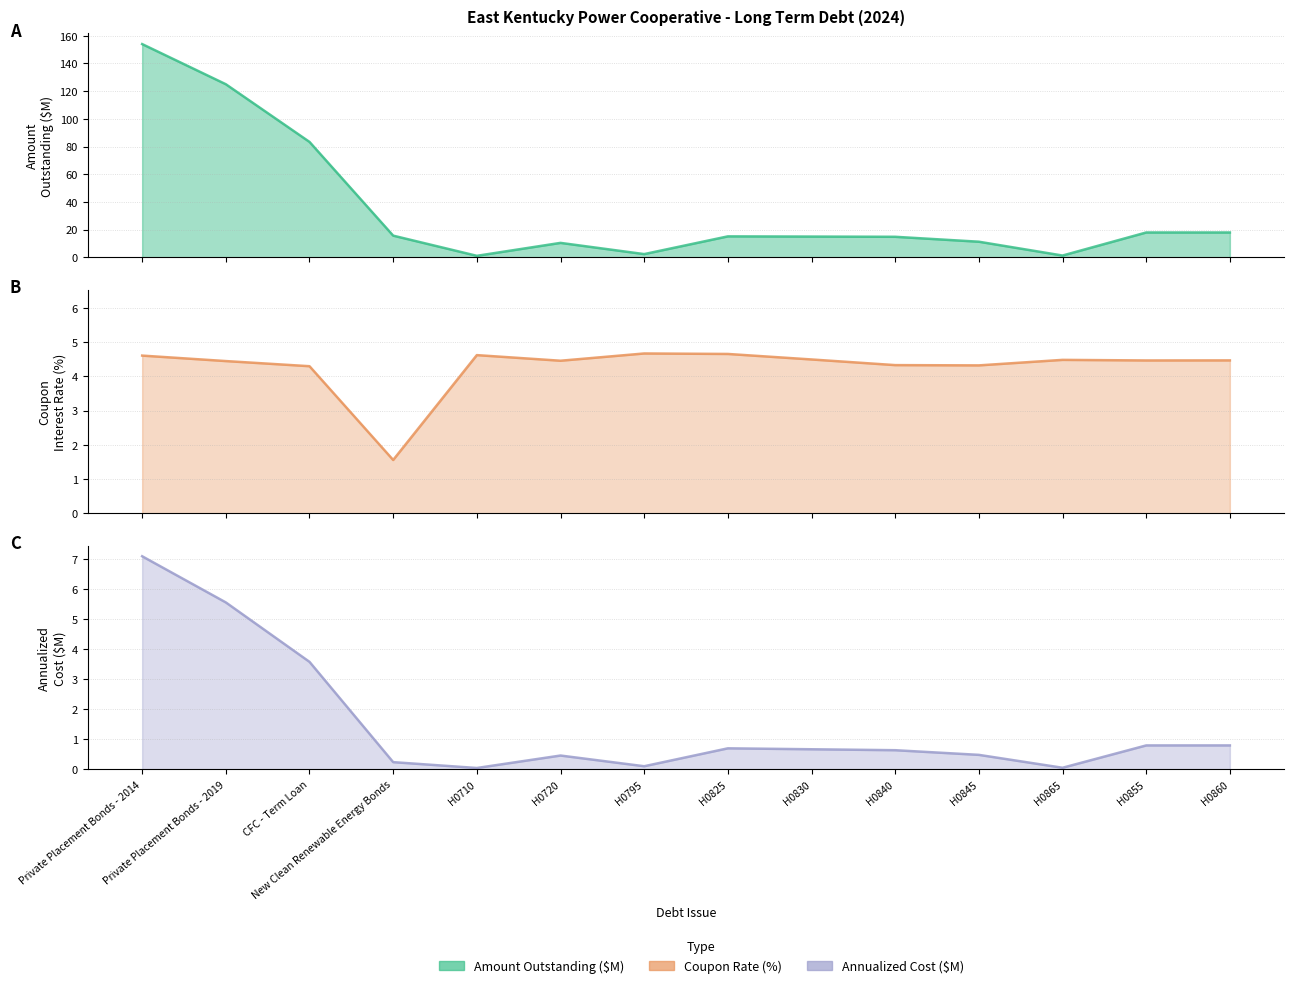

Is the value of Amount Outstanding at New Clean Renewable Energy Bonds greater than the value of Coupon Rate at H0710?

Yes